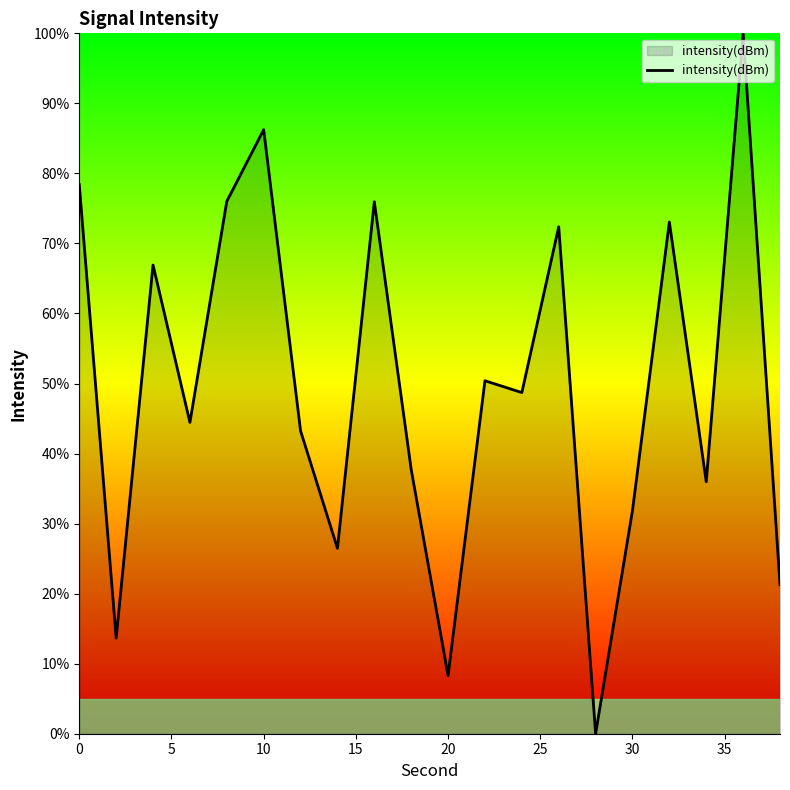

What is the maximum value shown in the chart?

100.0